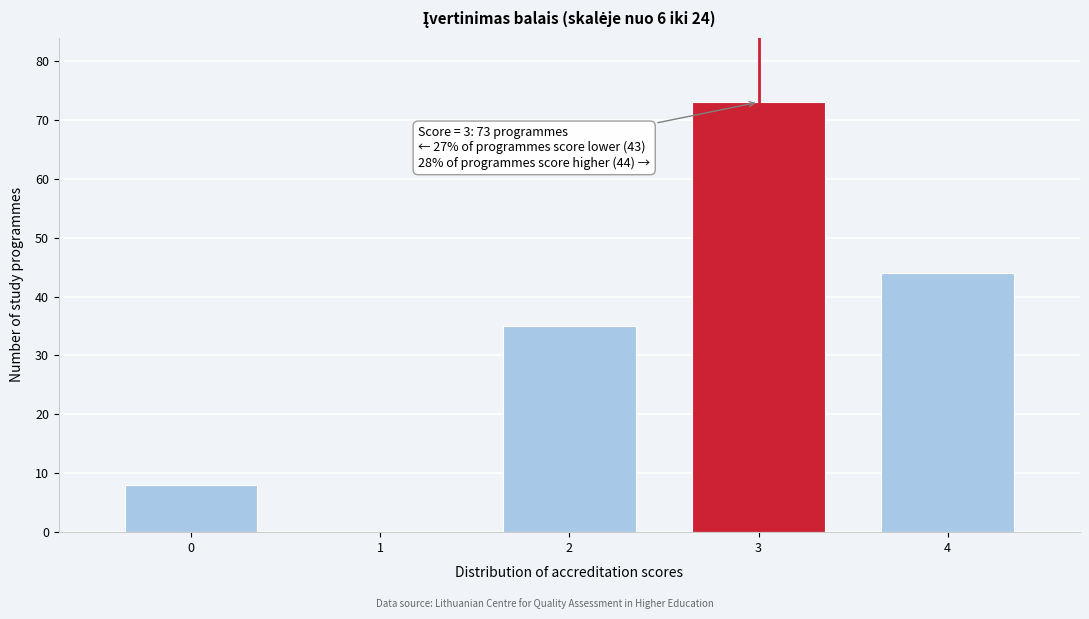

Reading left to right, extract all data points from this chart.

0=8	1=0	2=35	3=73	4=44